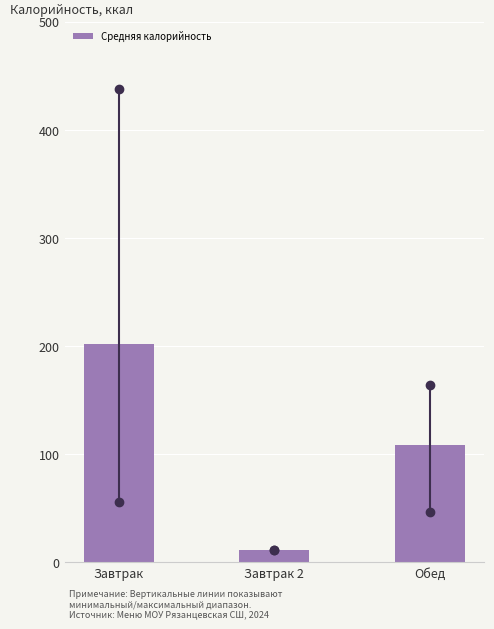

Reading left to right, transcribe all the data shown in this chart.

202.2	11.6	108.7